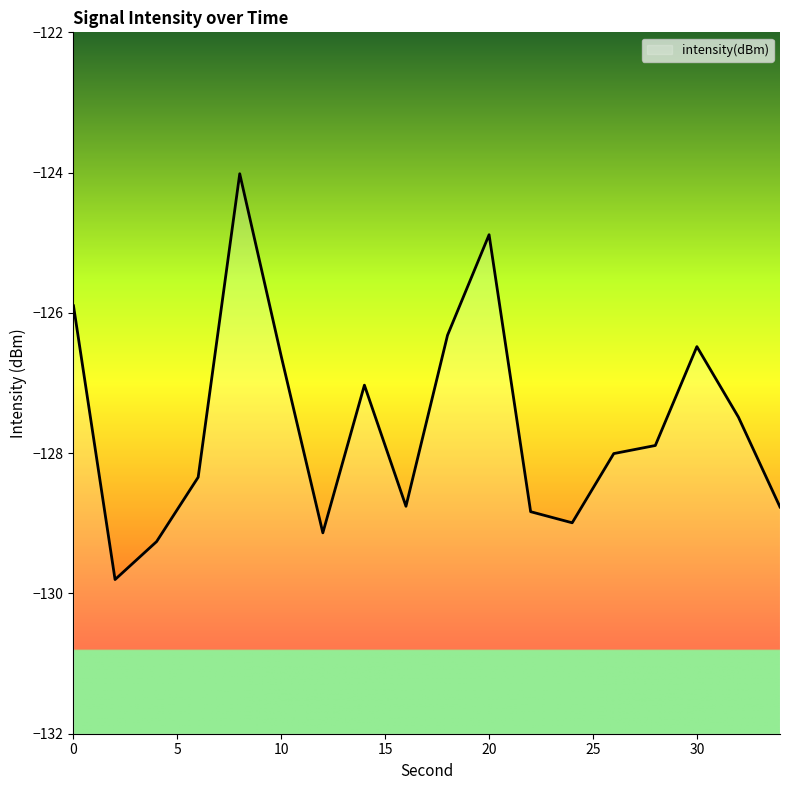

Is this an area chart (filled region under the line)?

No